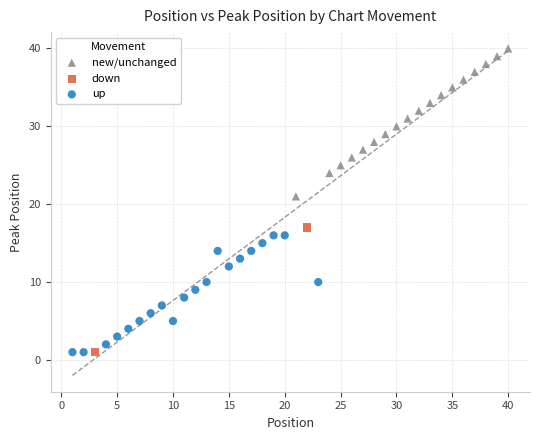

Which series has the widest spread of Y values?

new/unchanged